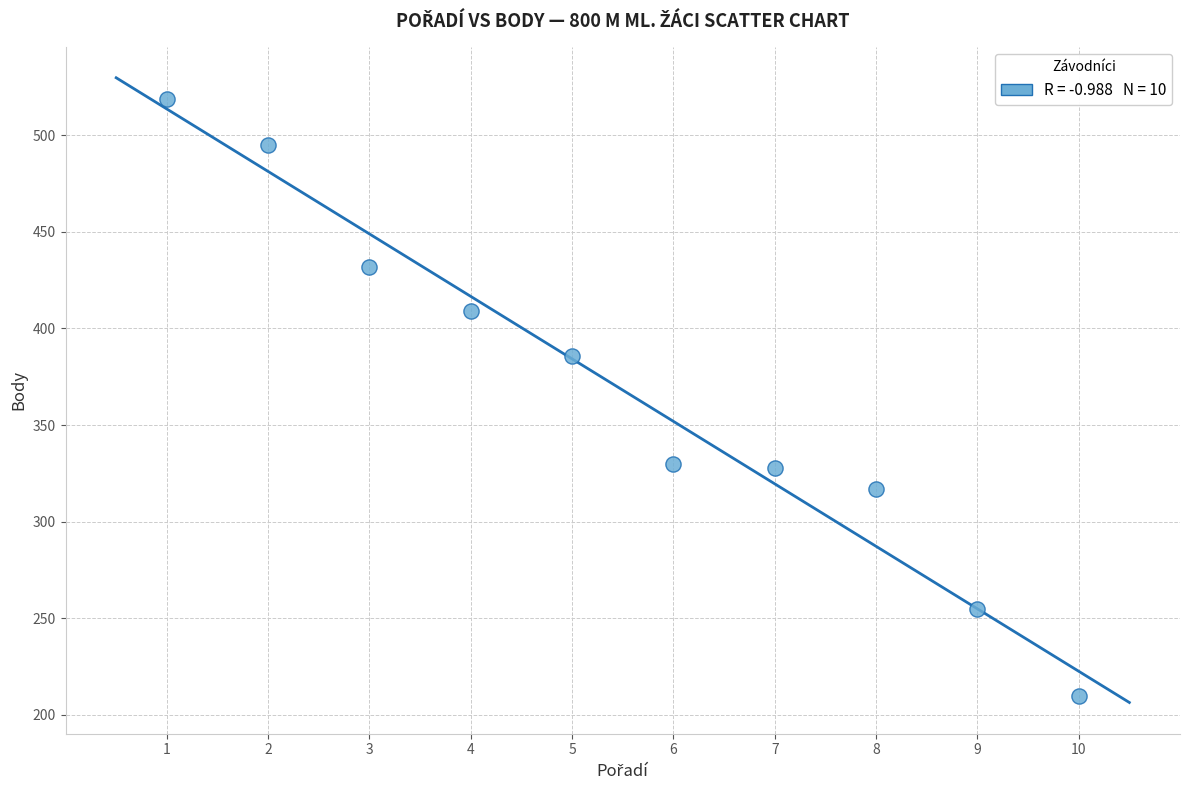

What Y value in the scatter plot is closest to 364?

386